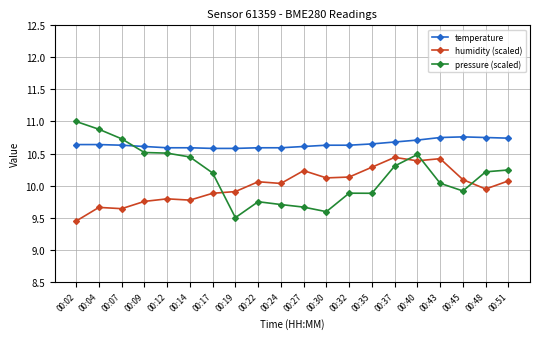

How many temperature values are between 10 and 11?

20